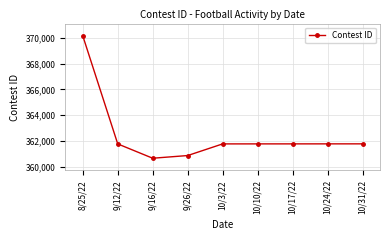

How many series are shown in this chart?

1